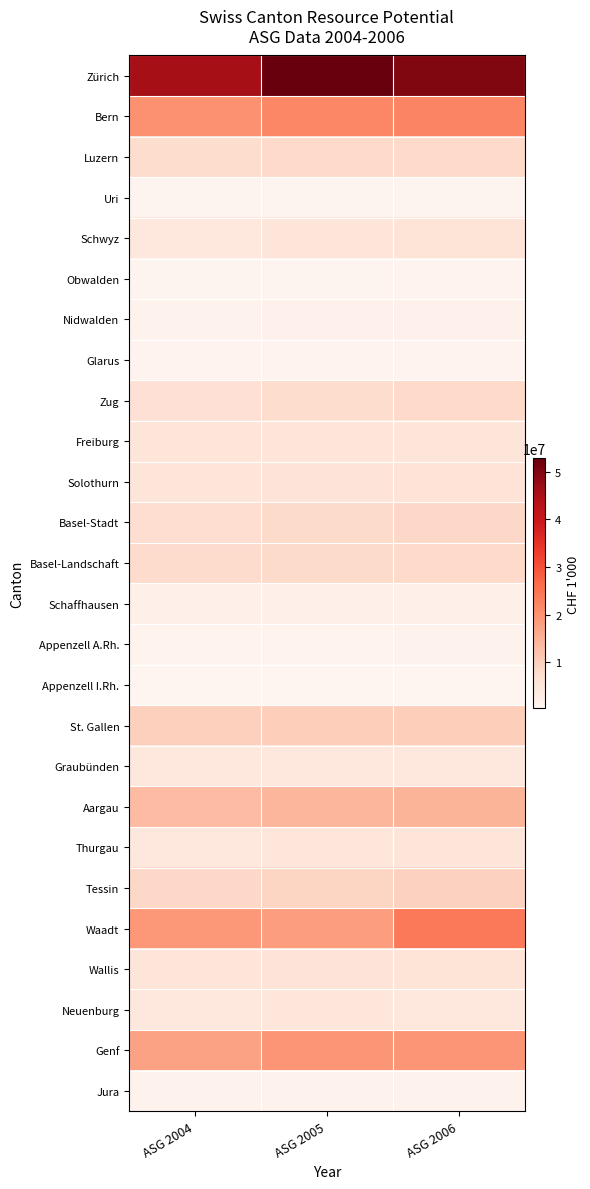

Reading left to right, transcribe all the data shown in this chart.

Zürich: ASG 2004=45840843.6	ASG 2005=52754164.4	ASG 2006=49947794.0
Bern: ASG 2004=20173283.4	ASG 2005=21706917.4	ASG 2006=22153479.3
Luzern: ASG 2004=7360620.2	ASG 2005=7911374.1	ASG 2006=8069015.0
Uri: ASG 2004=570454.1	ASG 2005=594416.4	ASG 2006=582944.1
Schwyz: ASG 2004=4583090.5	ASG 2005=5044354.6	ASG 2006=5805034.6
Obwalden: ASG 2004=610155.0	ASG 2005=620073.6	ASG 2006=807445.3
Nidwalden: ASG 2004=1315314.8	ASG 2005=1508964.2	ASG 2006=1429251.1
Glarus: ASG 2004=730836.0	ASG 2005=755575.1	ASG 2006=752294.2
Zug: ASG 2004=6311816.9	ASG 2005=7459175.0	ASG 2006=8081759.9
Freiburg: ASG 2004=5102016.0	ASG 2005=5247383.3	ASG 2006=5397769.9
Solothurn: ASG 2004=5201270.9	ASG 2005=5507010.4	ASG 2006=5875097.3
Basel-Stadt: ASG 2004=7202539.3	ASG 2005=7691480.0	ASG 2006=8116393.1
Basel-Landschaft: ASG 2004=7496657.1	ASG 2005=7749142.2	ASG 2006=8037873.4
Schaffhausen: ASG 2004=1956896.2	ASG 2005=2079736.0	ASG 2006=2135684.8
Appenzell A.Rh.: ASG 2004=1106613.6	ASG 2005=1123721.3	ASG 2006=1195150.2
Appenzell I.Rh.: ASG 2004=314702.1	ASG 2005=367008.1	ASG 2006=353272.0
St. Gallen: ASG 2004=9601502.3	ASG 2005=10058314.4	ASG 2006=10070703.1
Graubünden: ASG 2004=4281314.2	ASG 2005=4460270.4	ASG 2006=4474543.0
Aargau: ASG 2004=13394513.5	ASG 2005=14230312.2	ASG 2006=14642777.3
Thurgau: ASG 2004=4766181.5	ASG 2005=4959583.4	ASG 2006=5212405.8
Tessin: ASG 2004=8363583.2	ASG 2005=8828642.8	ASG 2006=9438771.9
Waadt: ASG 2004=19159291.1	ASG 2005=18281833.8	ASG 2006=24187153.0
Wallis: ASG 2004=5415174.7	ASG 2005=5613222.7	ASG 2006=5658239.6
Neuenburg: ASG 2004=4516854.8	ASG 2005=4917367.4	ASG 2006=4556741.7
Genf: ASG 2004=17455320.0	ASG 2005=19408328.9	ASG 2006=19448854.3
Jura: ASG 2004=1287377.7	ASG 2005=1283734.4	ASG 2006=1269579.5